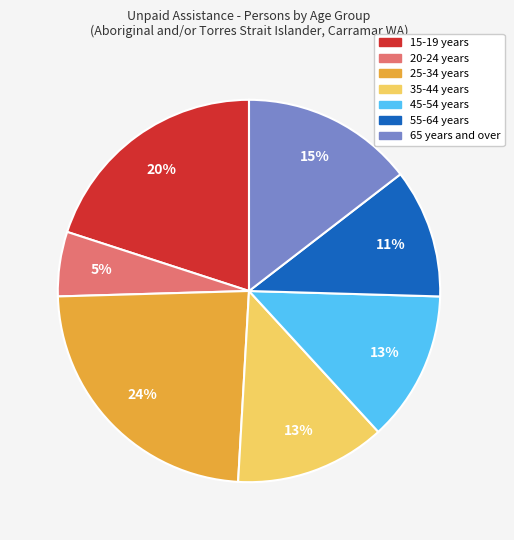

To the nearest percent, what is the average slice percentage?

14%